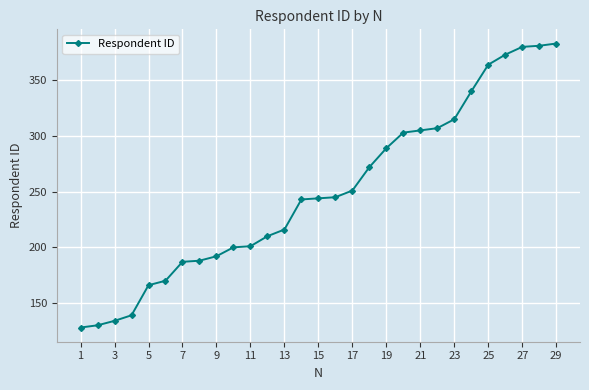

What is the maximum value shown in the chart?

383